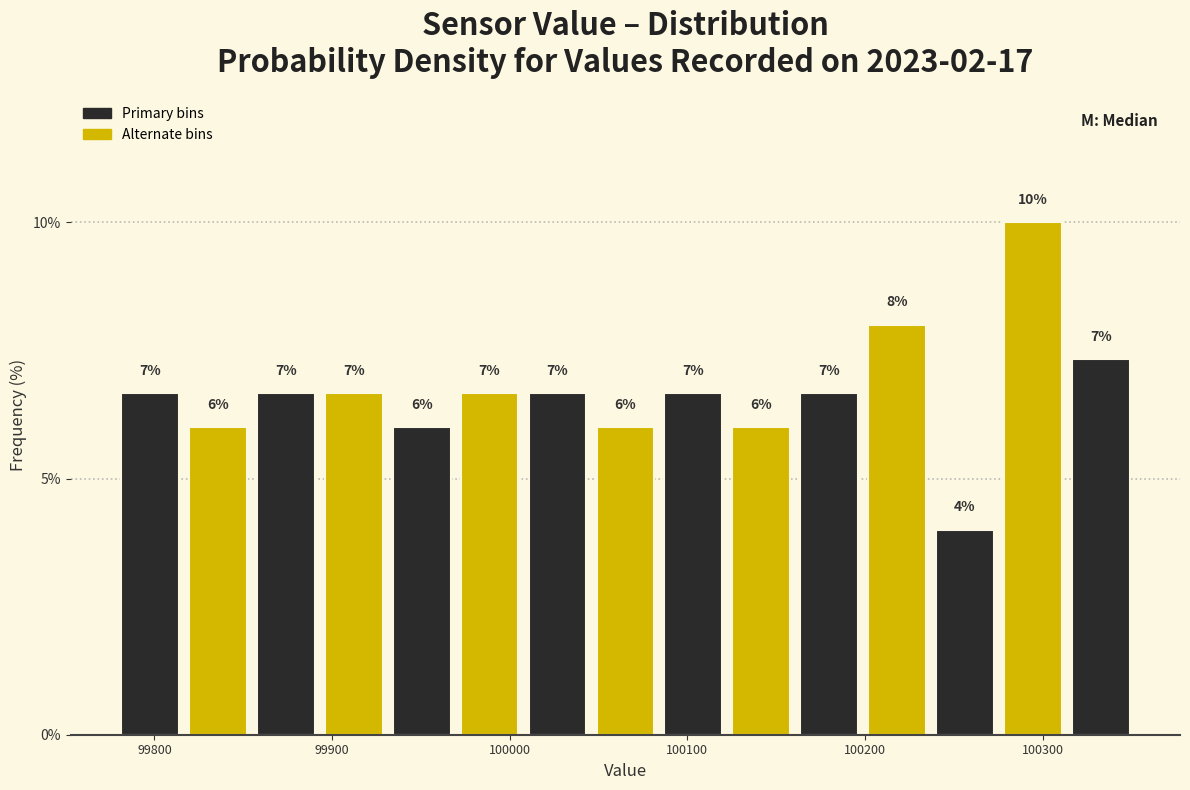

Around what value on the x-axis is the tallest bar? Give the approximate position of its centre, as read against the axis.

100290